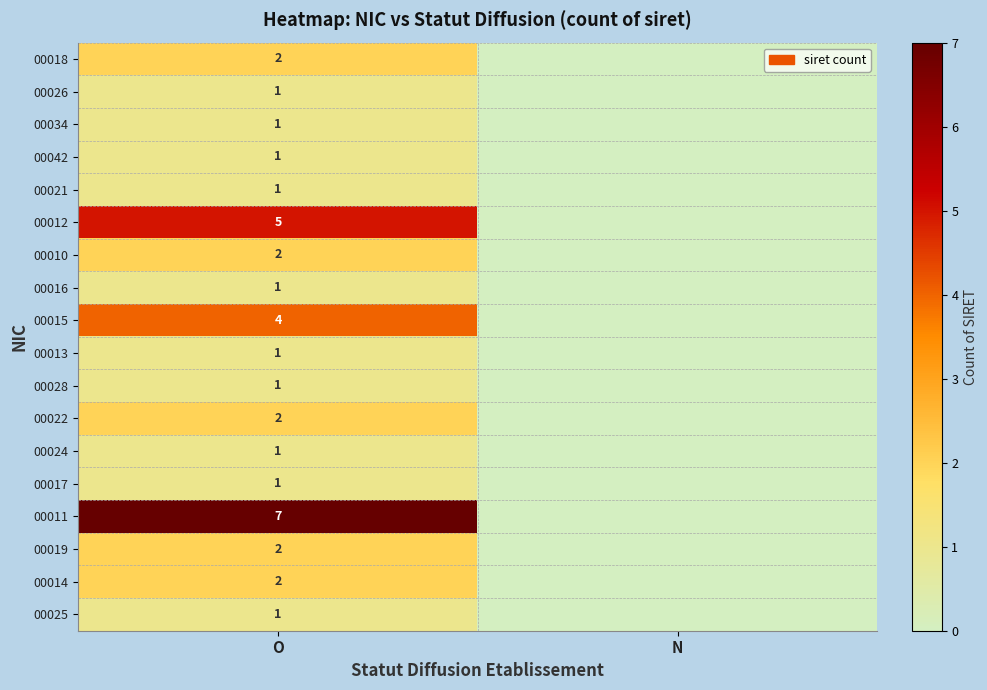

True or false: 00013 has a value of 1 at O.

True